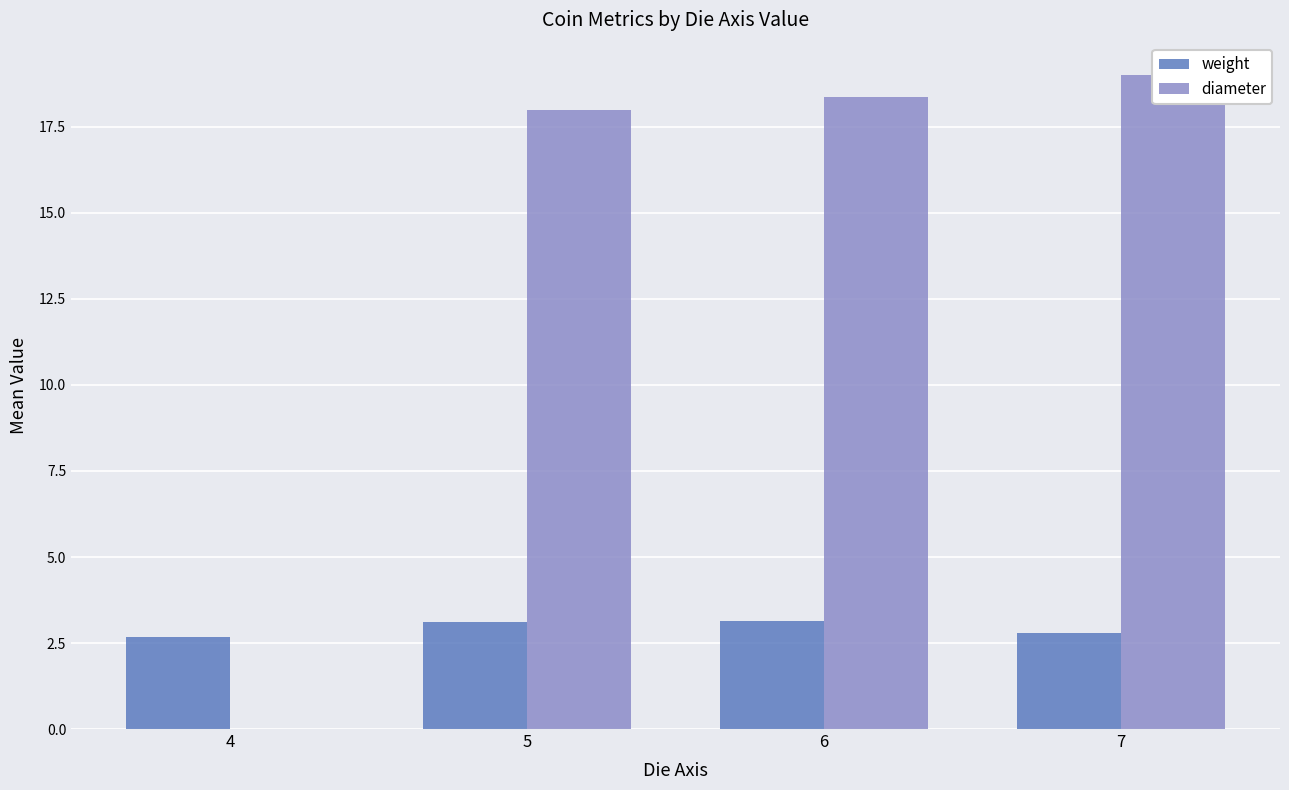

What is the difference between the second highest and minimum values in the diameter series?

18.4